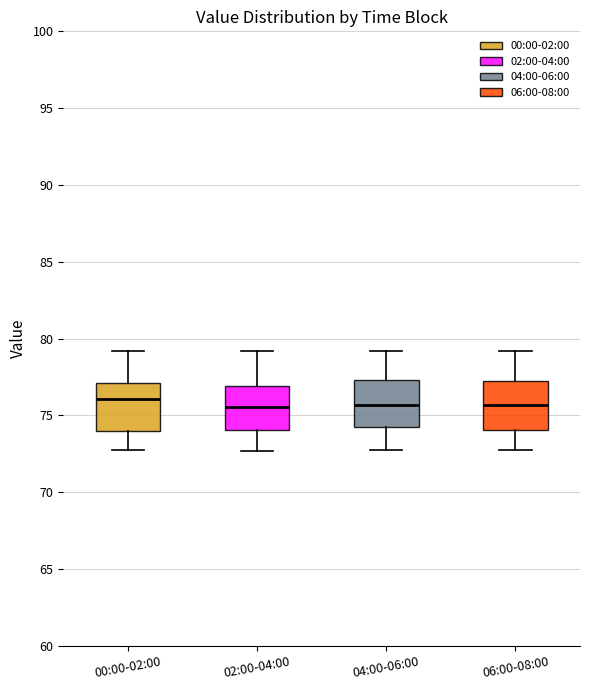

Reading left to right, transcribe this box plot: for each box, give where its median line is, the range the box spans, and where its two whiskers end, as read against the y-axis. The values are not printed on the chart, so give them approximately, as read against the axis.

00:00-02:00: median 76.0, box 74.0 to 77.0, whiskers 72.5 to 79.0
02:00-04:00: median 75.5, box 74.0 to 77.0, whiskers 72.5 to 79.0
04:00-06:00: median 75.5, box 74.5 to 77.5, whiskers 73.0 to 79.0
06:00-08:00: median 75.5, box 74.0 to 77.0, whiskers 73.0 to 79.0